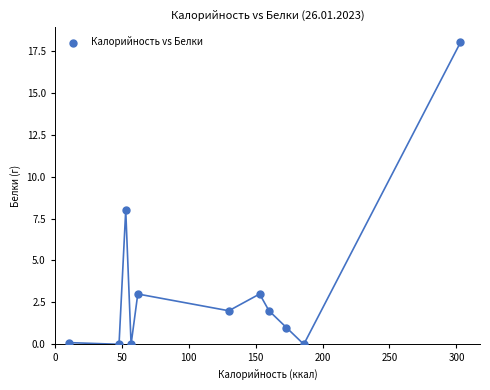

What is the average Y value?

3.4